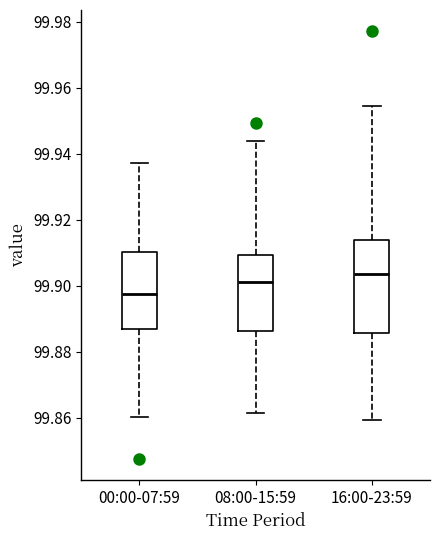

Which box is the tallest, from its lower edge to its upper edge?

16:00-23:59